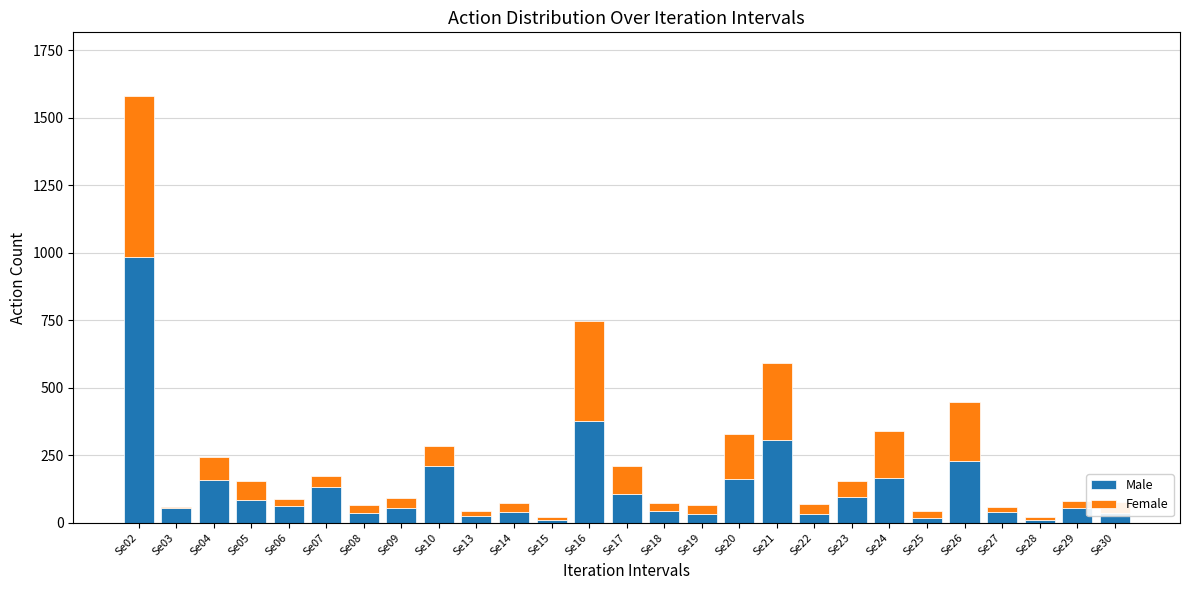

What is the sum of all Male values?

3554